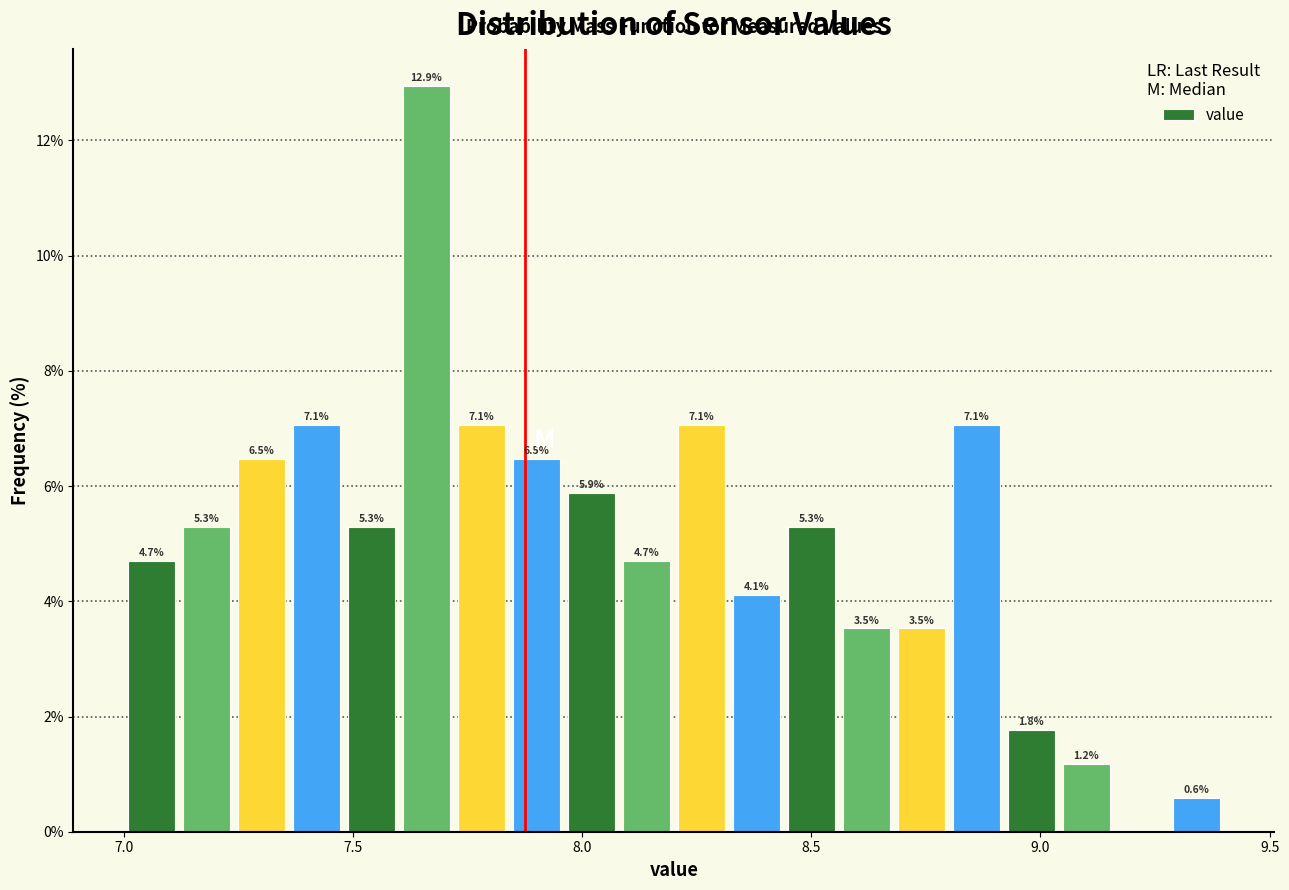

Read against the x-axis, roughly where is the centre of the tallest bar?

7.65